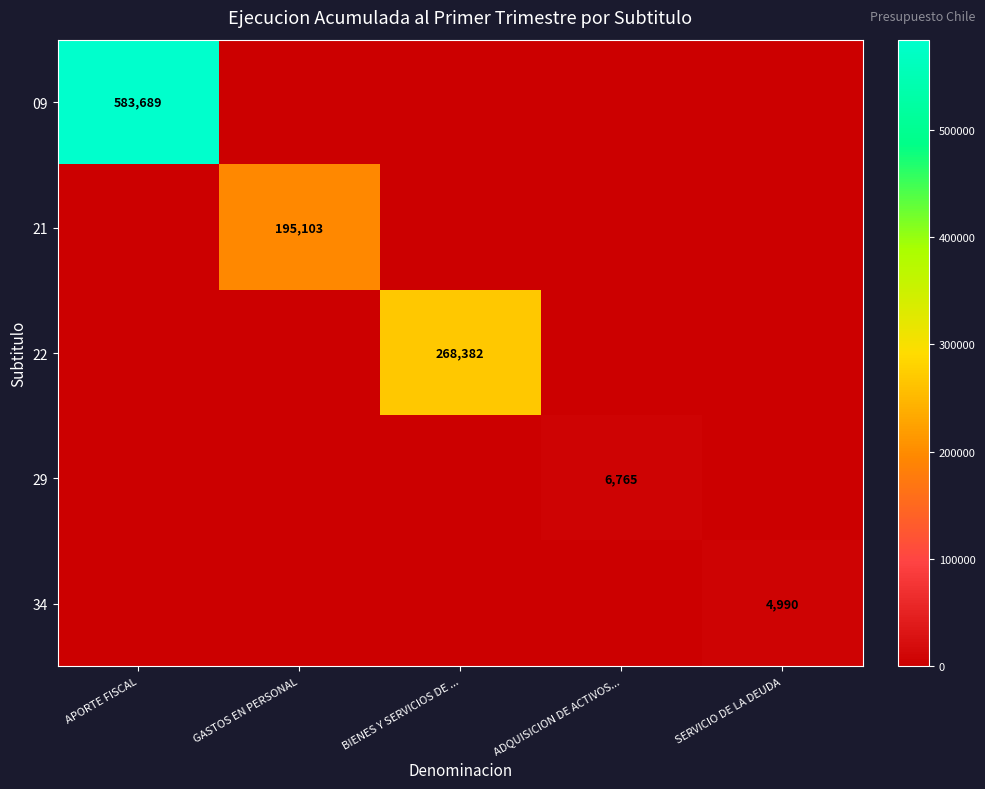

How many distinct data groups are displayed?

5